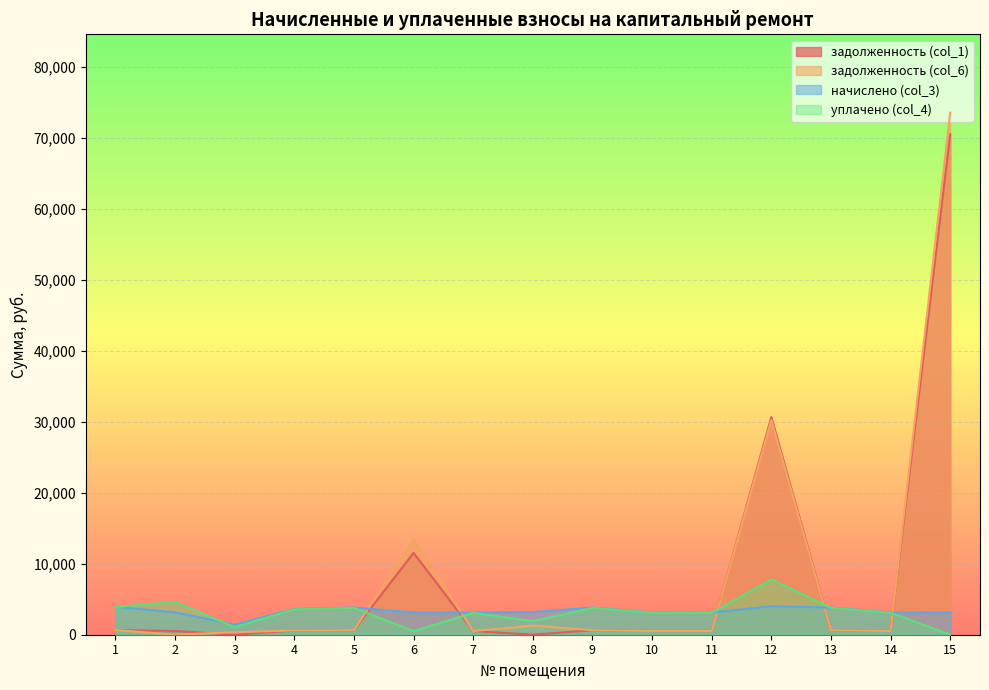

How many data points in начислено (col_3) are above 3146?

8